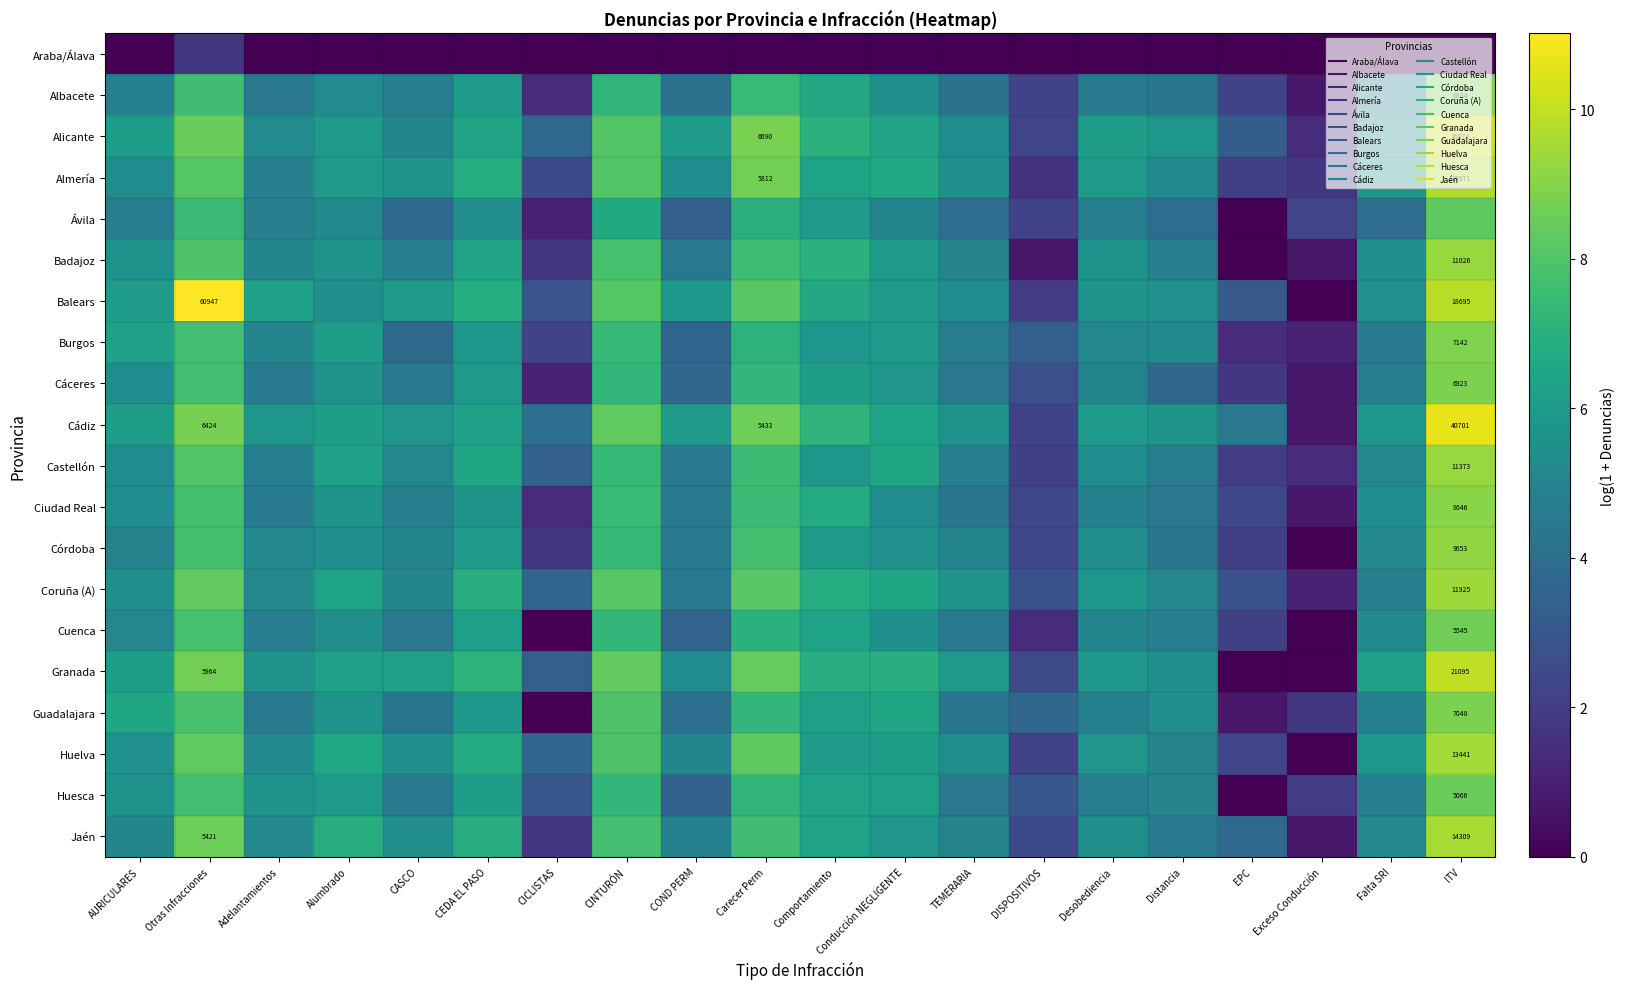

At which category does the chart reach its peak across all series?

Otras Infracciones